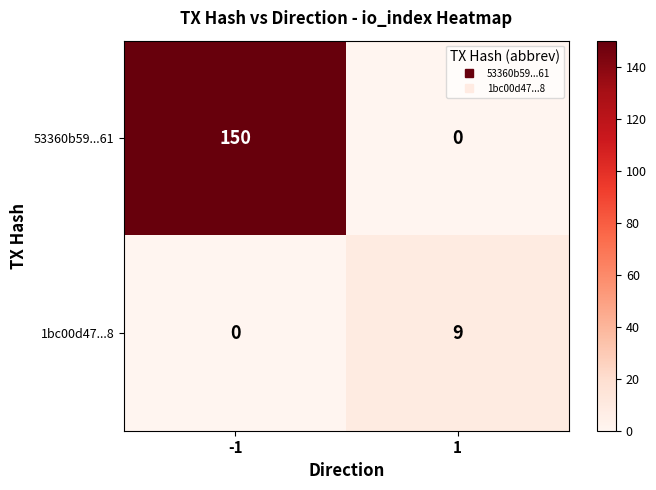

What is the sum of the 53360b59...61 values at 1 and -1?

150